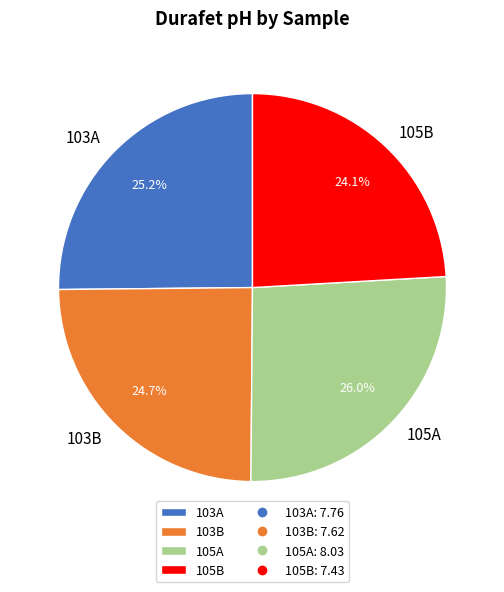

Which has a higher value, 105A or 103B?

105A